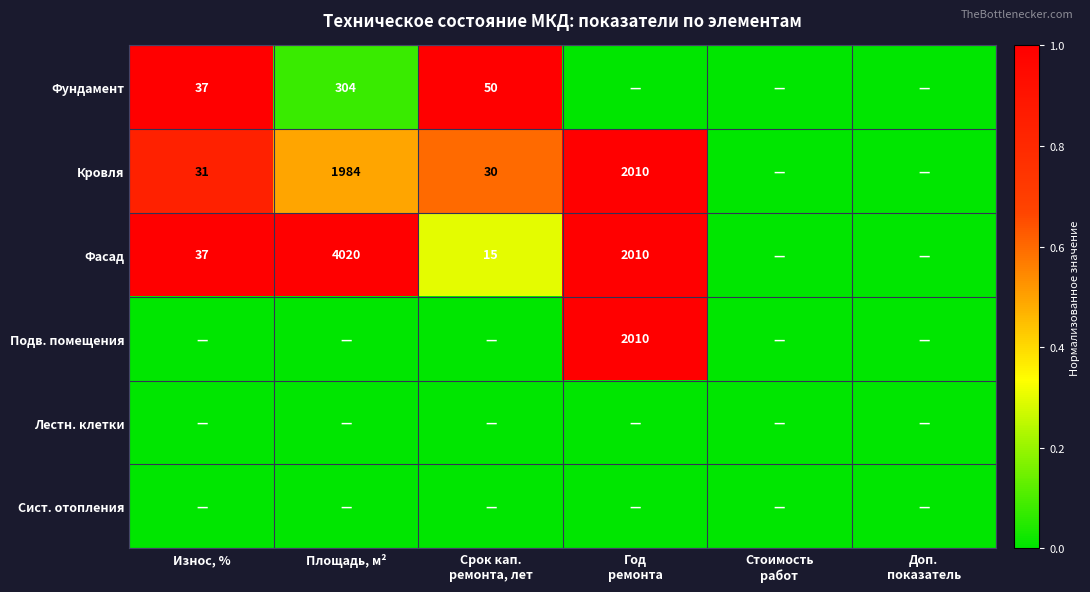

The Кровля series shows 1984 at Площадь, м². True or false?

True